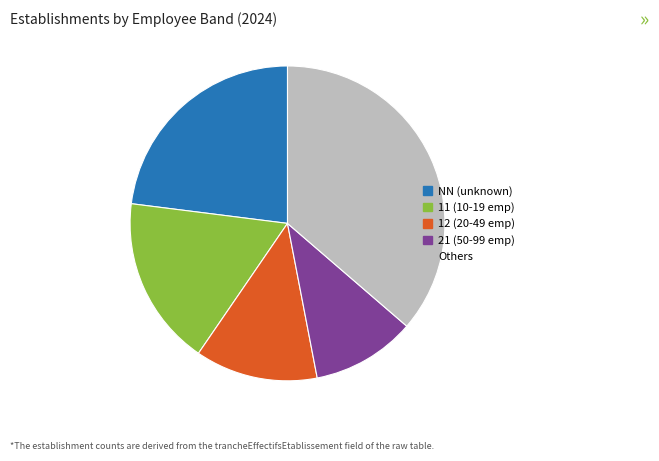

Is it true that Others is 36% of the pie?

True